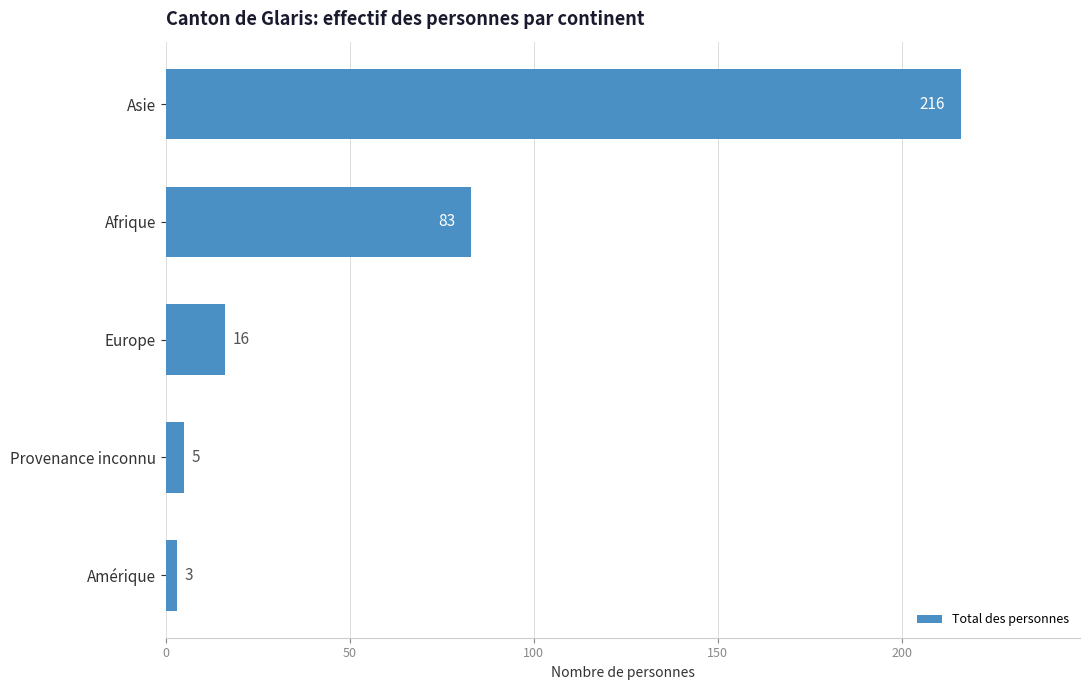

List the labels in order of value, smallest first.

Amérique, Provenance inconnu, Europe, Afrique, Asie